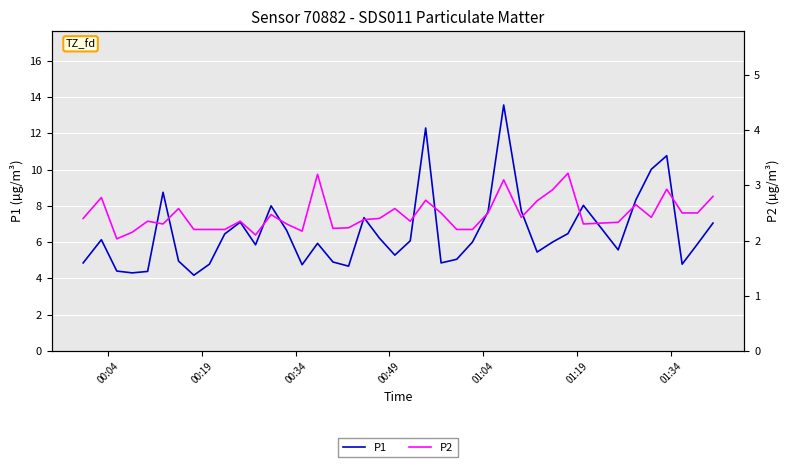

What is the highest value of the P1 series?

13.6